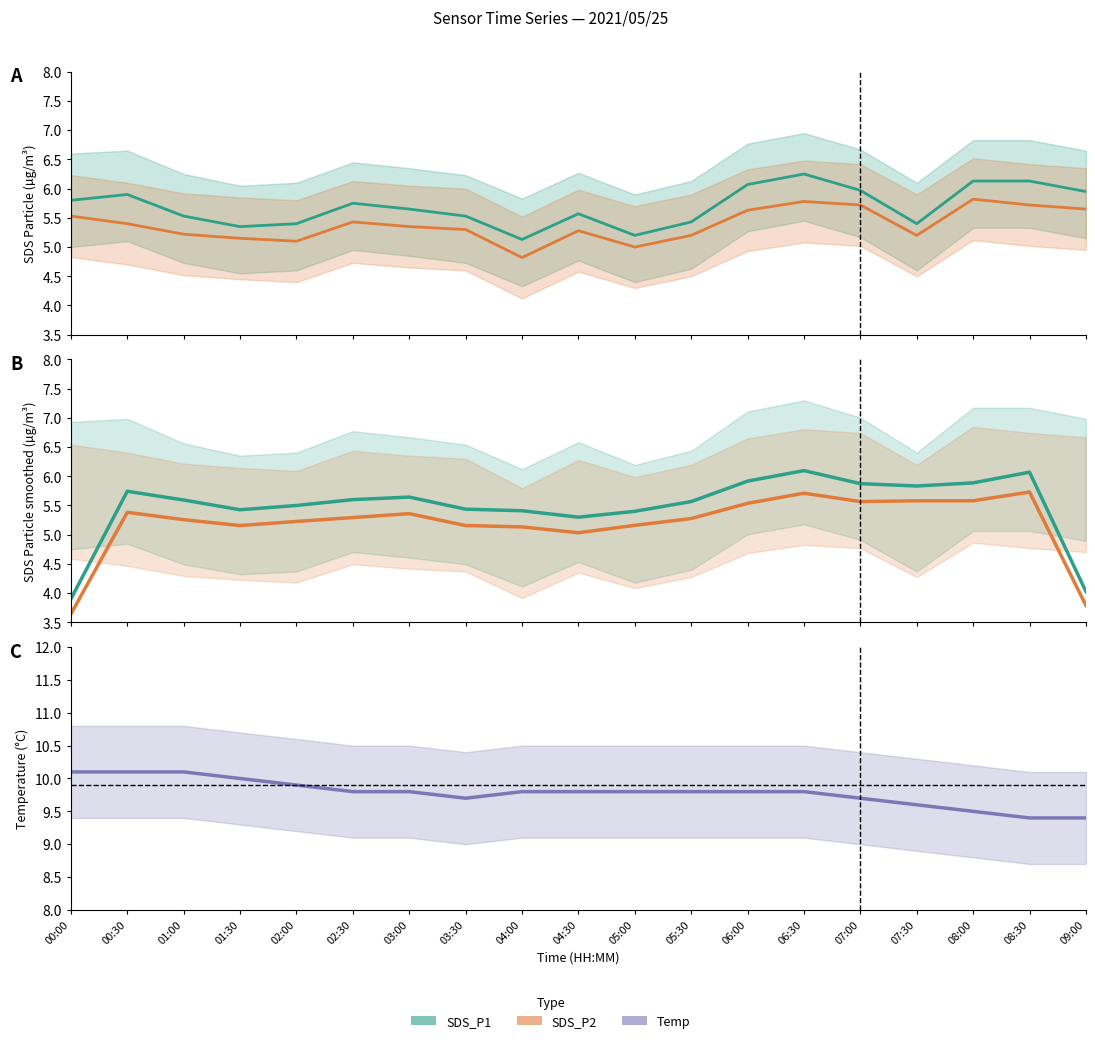

Where is the first local maximum for SDS_P2 smoothed?

00:30